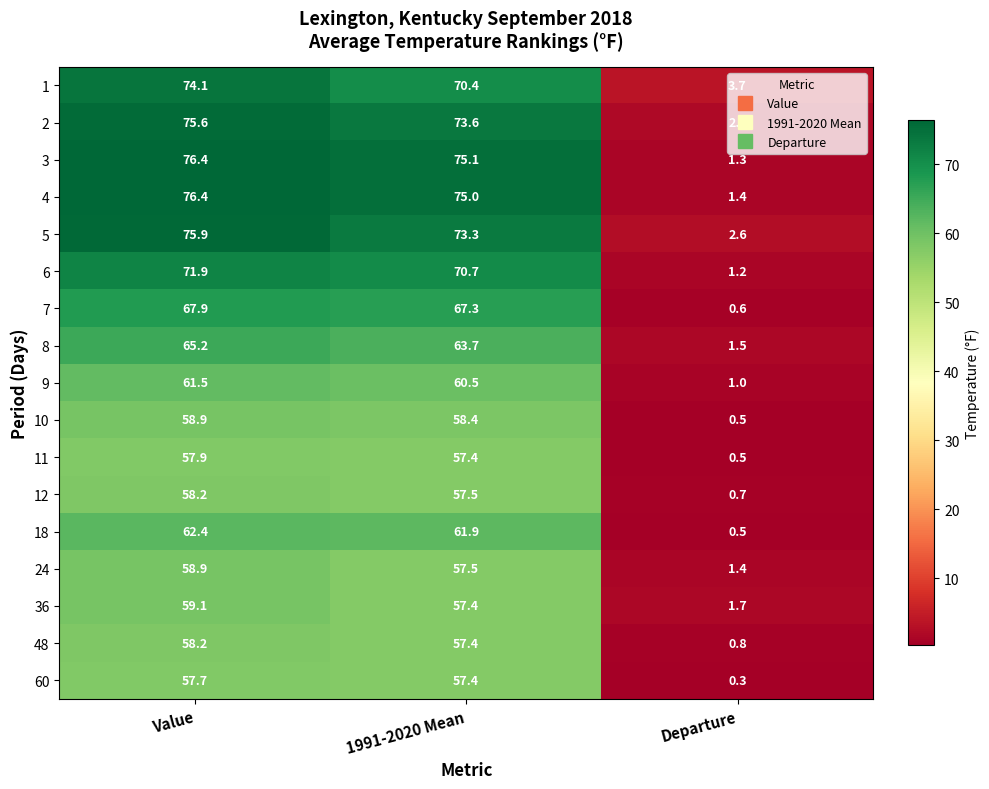

What value does the 7 series have at Value?

67.9